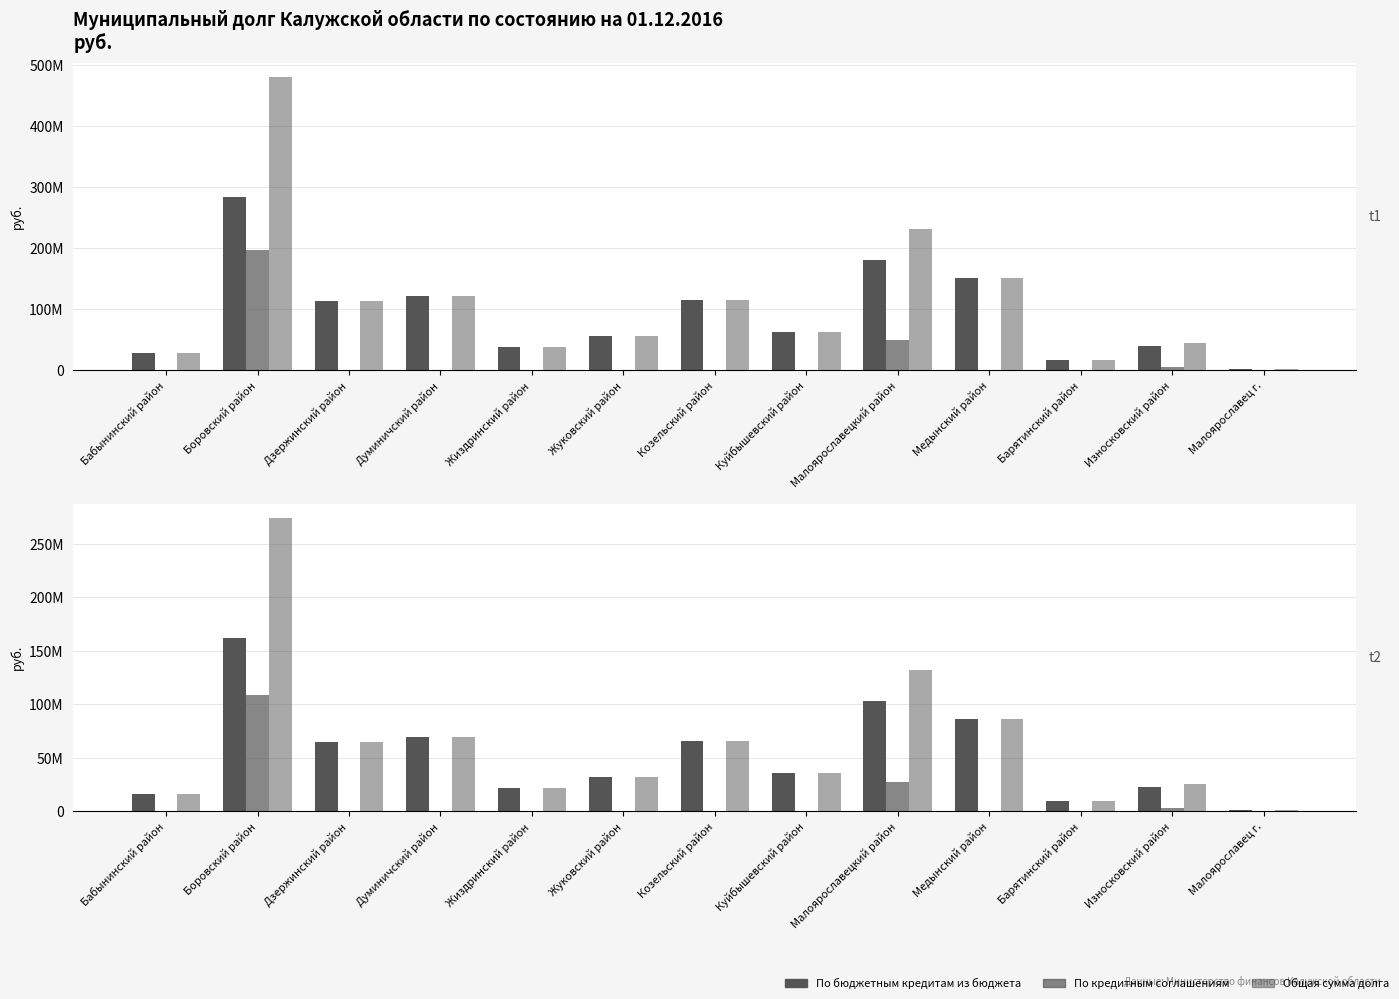

What is the lowest value of the По бюджетным кредитам из бюджета series?

1331798.1